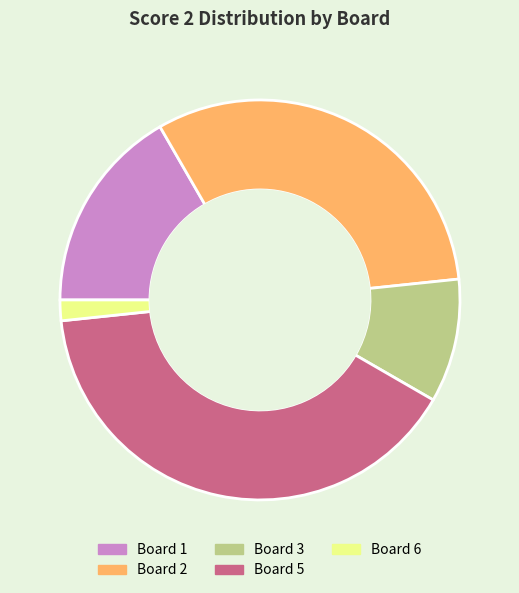

Between Board 2 and Board 5, which is larger?

Board 5